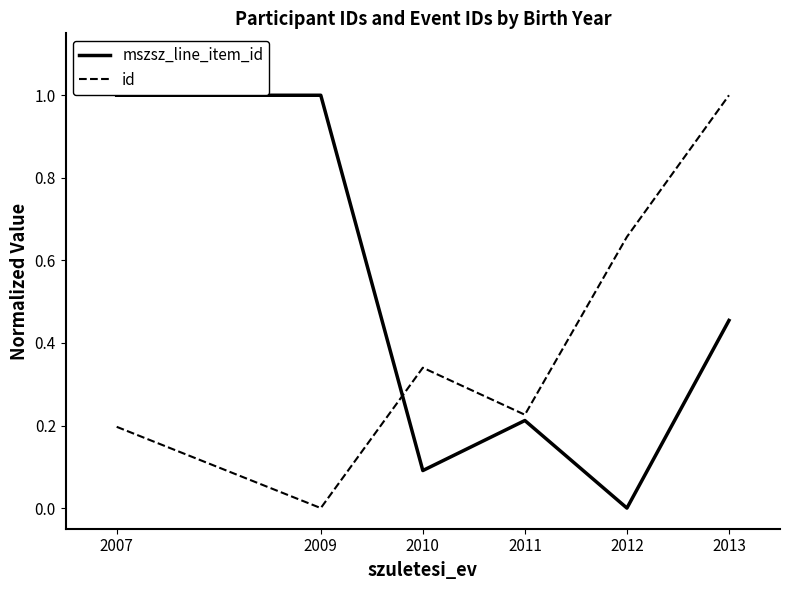

Which series changed the most between 2010 and 2013?

id